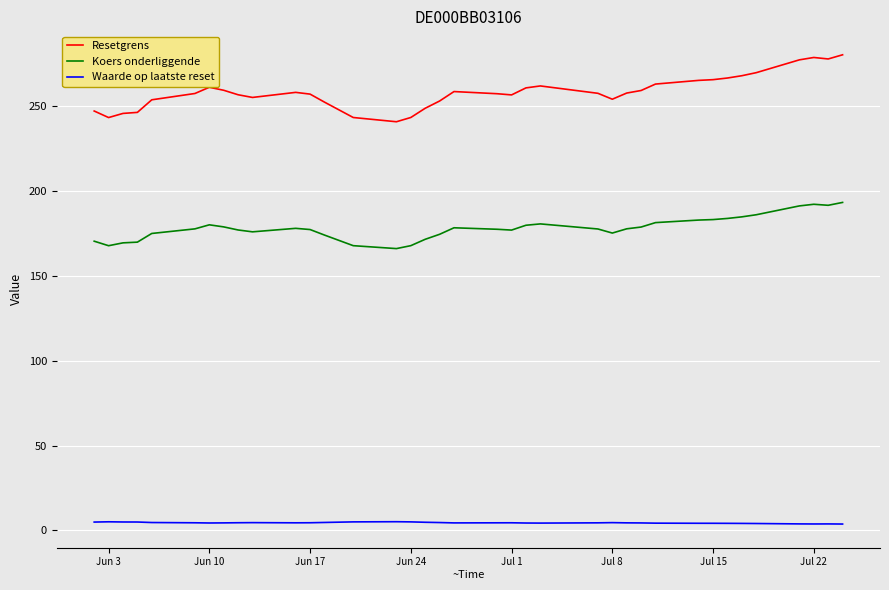

Rank the series by their average value, from lowest to highest.

Waarde op laatste reset, Koers onderliggende, Resetgrens